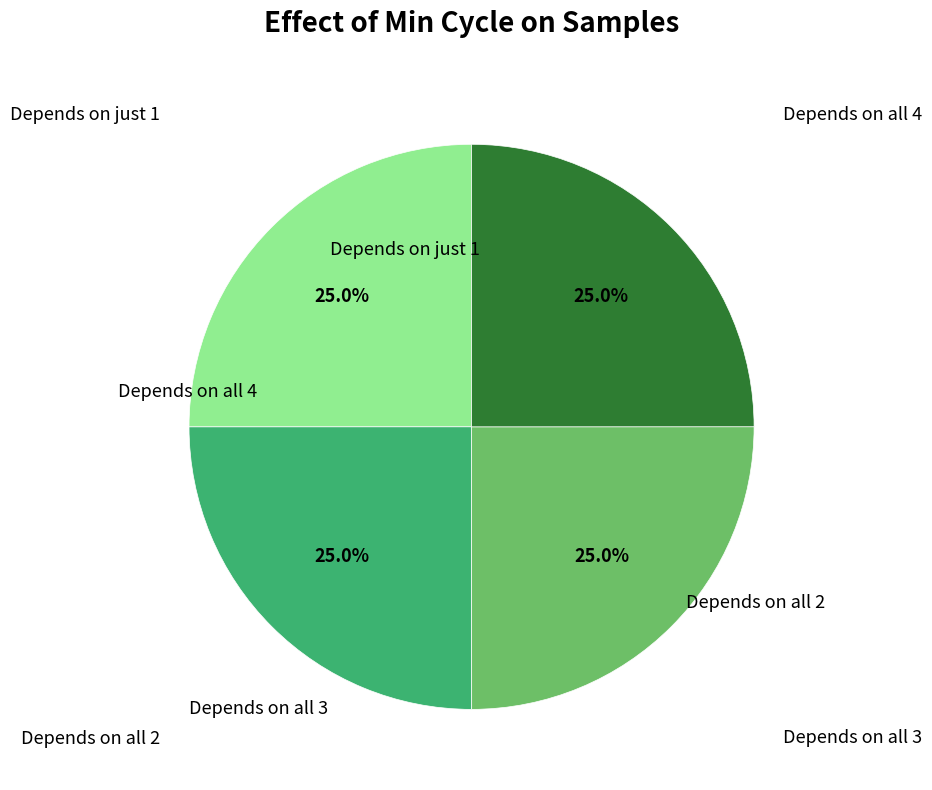

How many slices are in this pie chart?

4